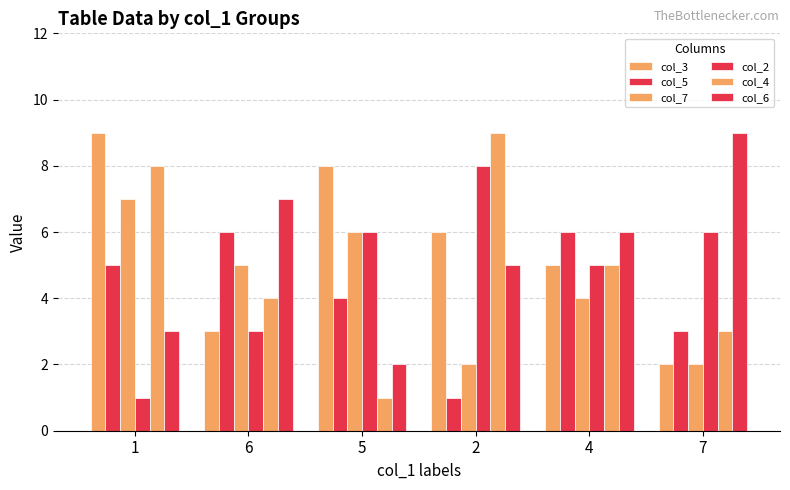

How many data points does each series have?

6